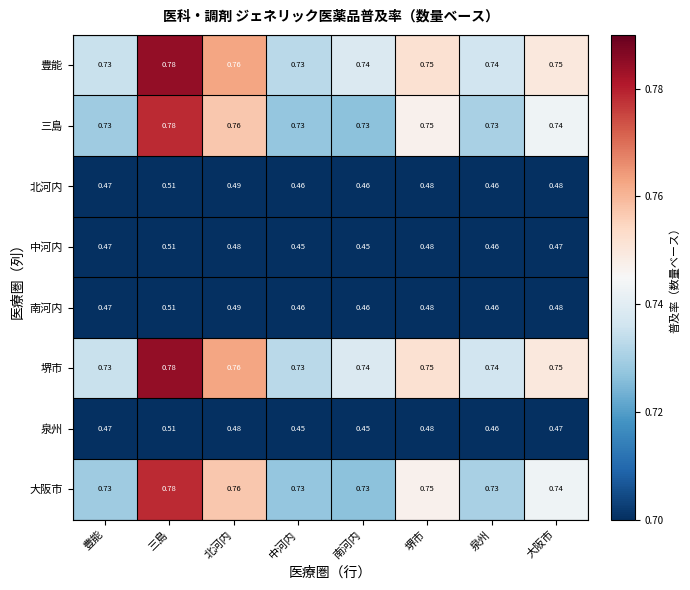

Count the number of data series in this chart.

8